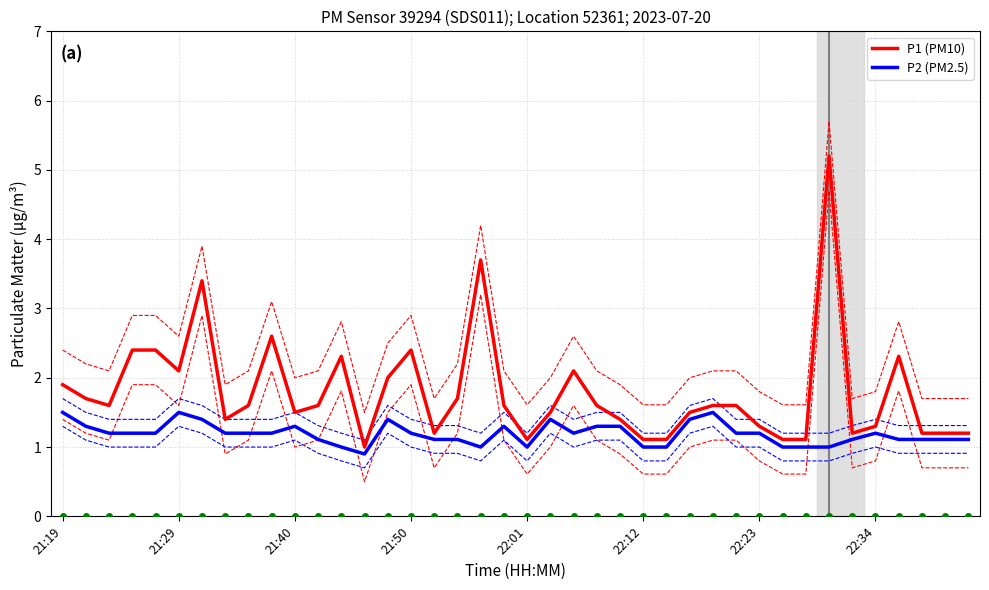

What is the value of the P1 (PM10) point at the 36th from the left?

1.3